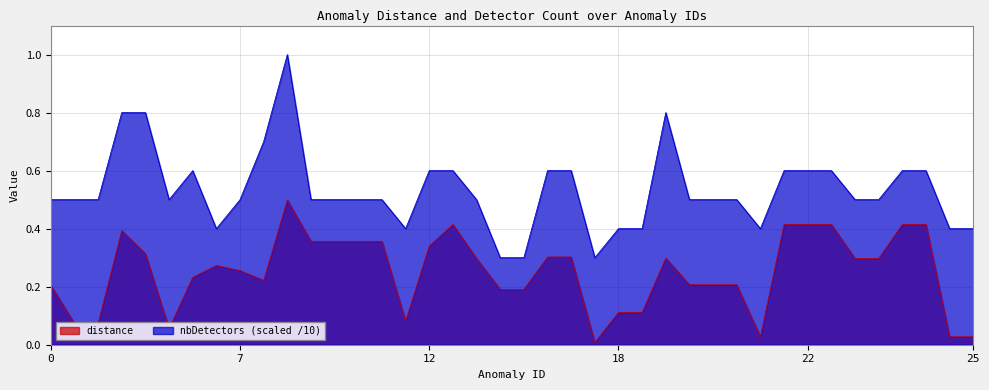

What is the difference between the maximum and minimum values in the nbDetectors series?

0.7